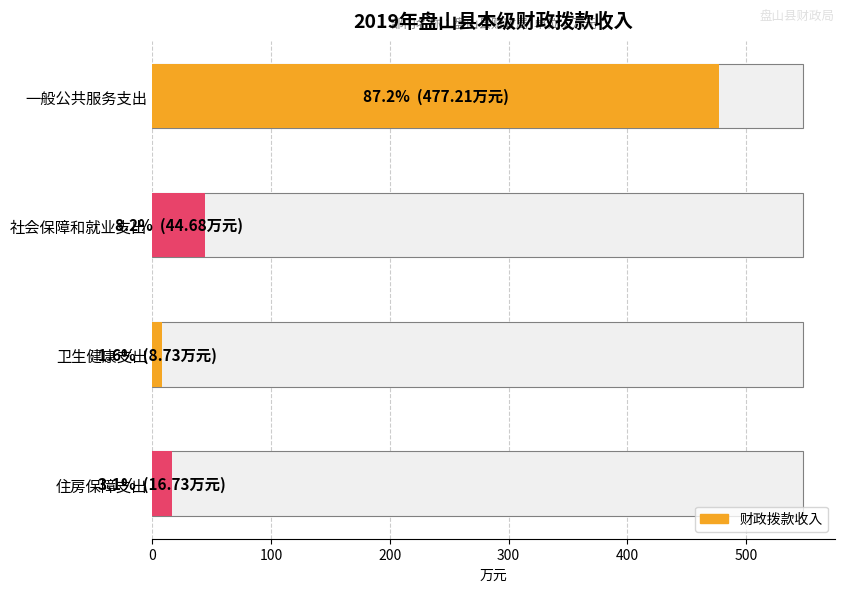

Which category has the highest value across all series?

一般公共服务支出